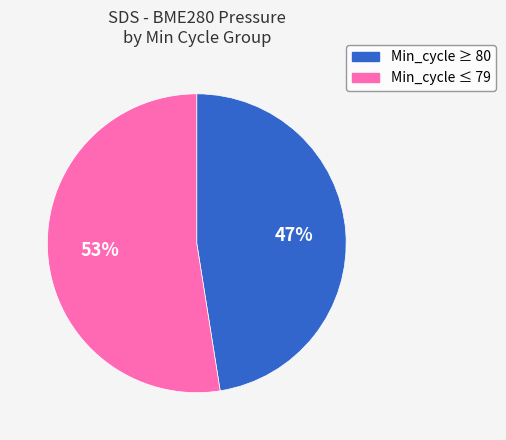

To the nearest percent, what is the average slice percentage?

50%